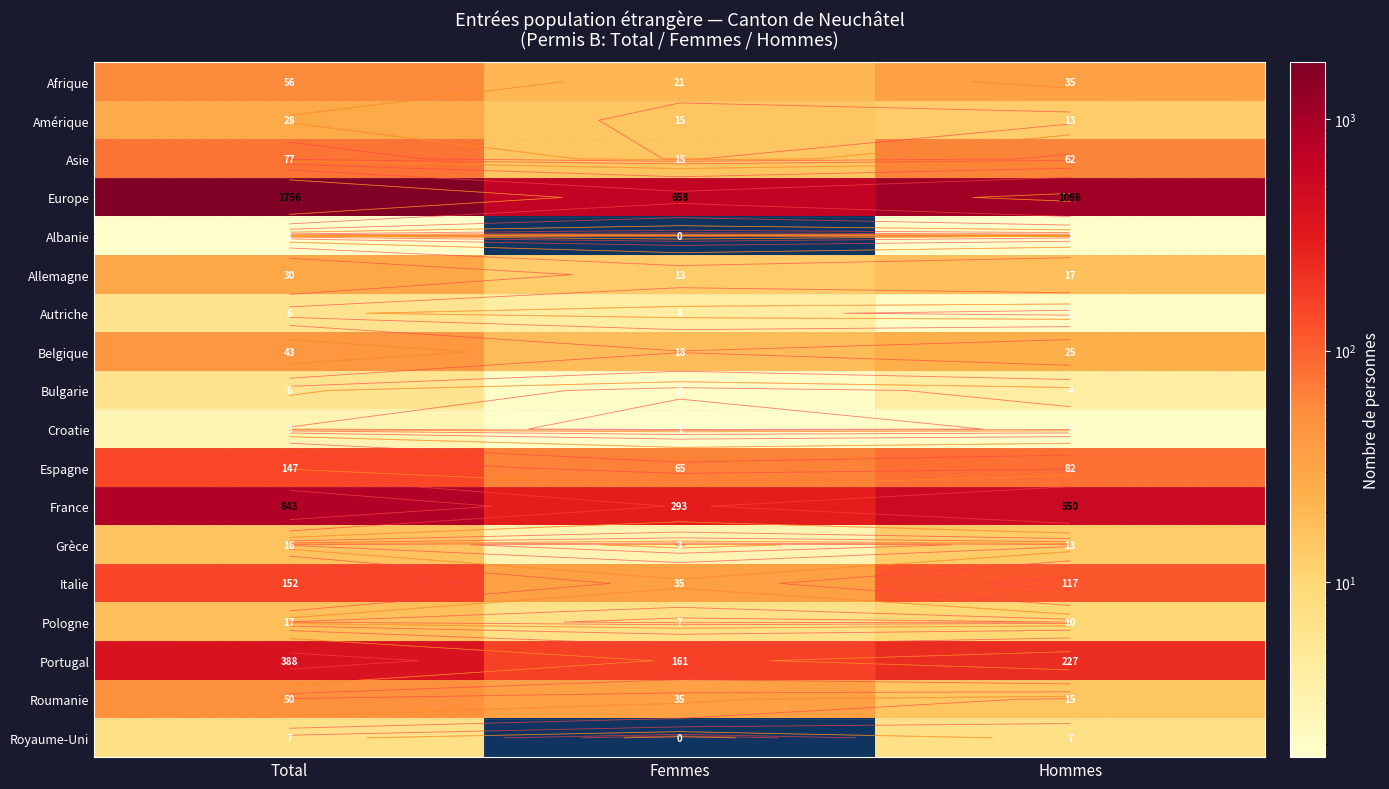

At which label is Amérique closest to 20?

Femmes